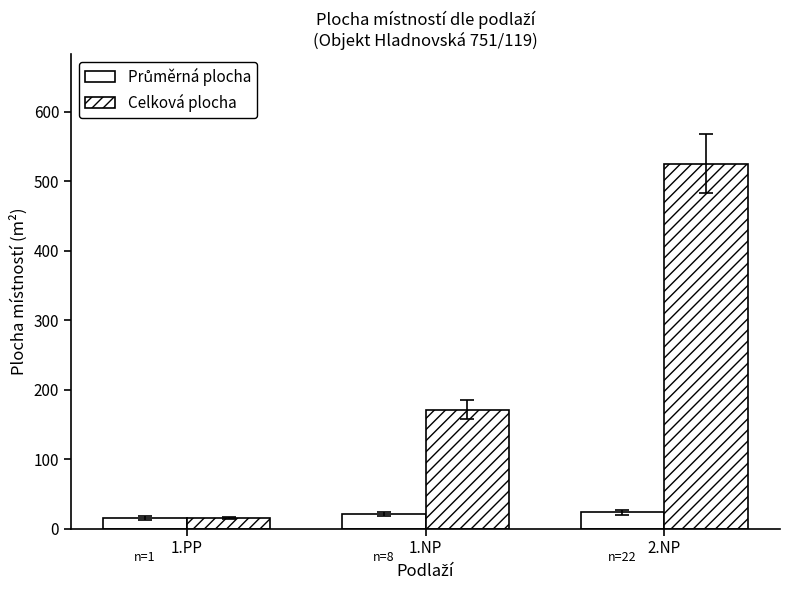

Reading left to right, what are all the values shown in this chart?

Průměrná plocha: 1.PP=15.2	1.NP=21.4	2.NP=23.9
Celková plocha: 1.PP=15.2	1.NP=171.4	2.NP=525.5